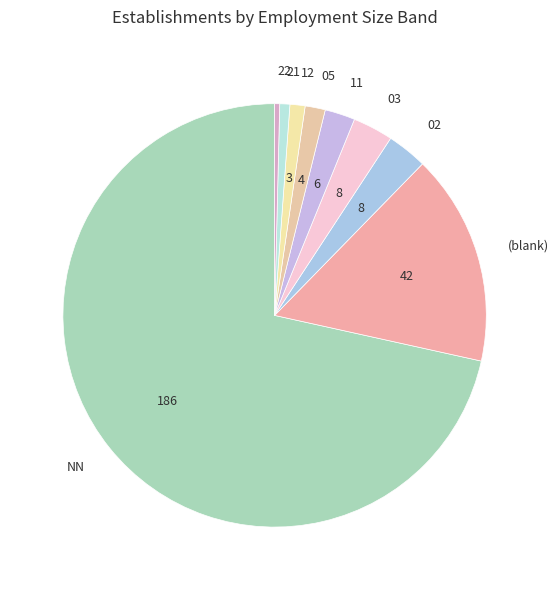

The 03 slice represents 3% of the pie. True or false?

True